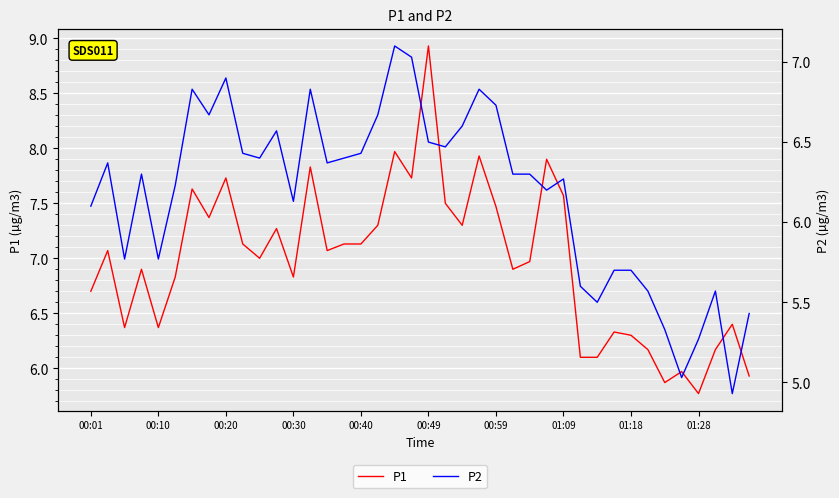

In P2, how many points are lower than both neighbors (excluding endpoints)?

11